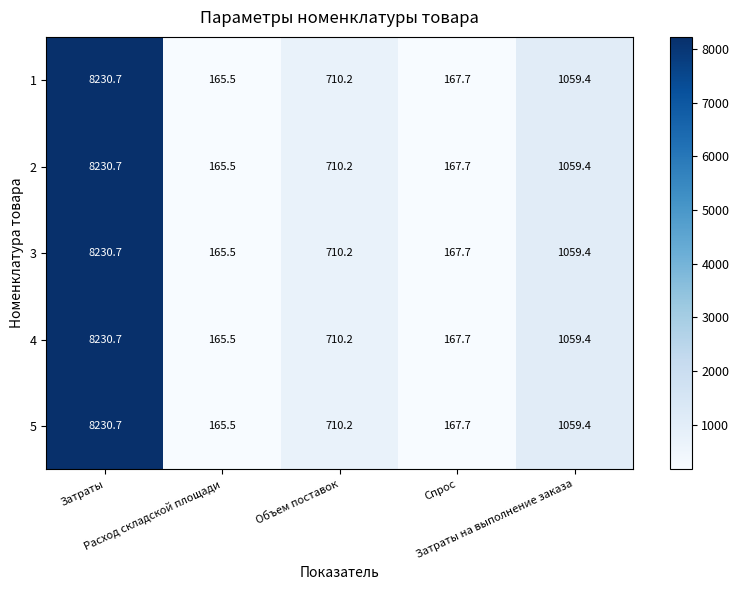

At which category does the chart reach its peak across all series?

Затраты